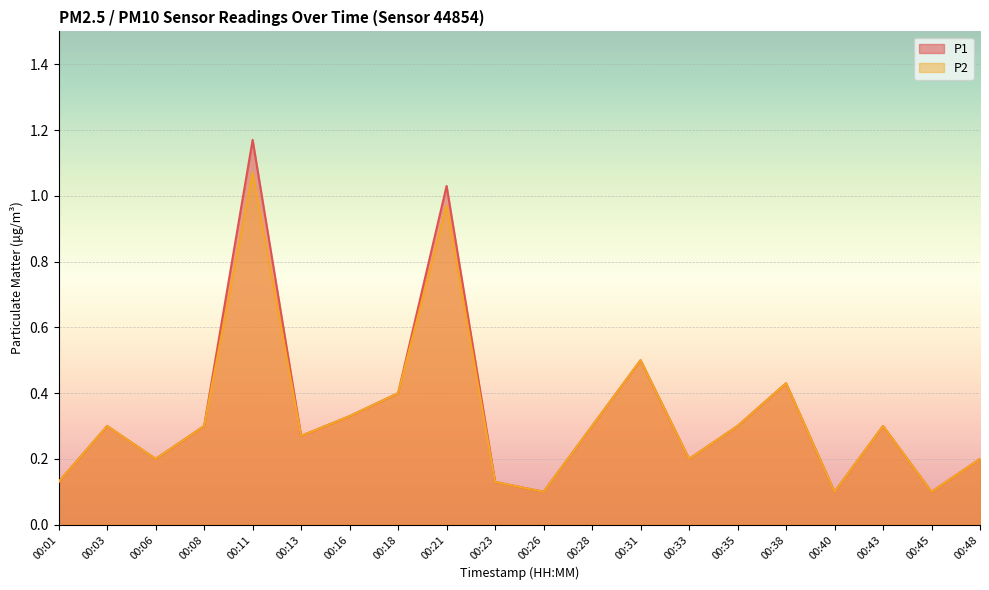

Which has a higher value, 00:38 or 00:13?

00:38